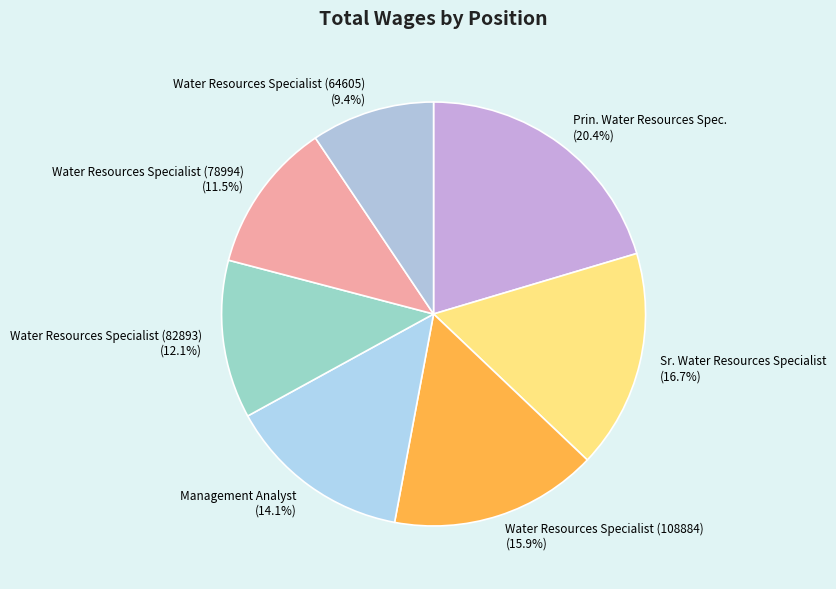

To the nearest percent, what is the difference between the largest and smallest slice percentages?

11%